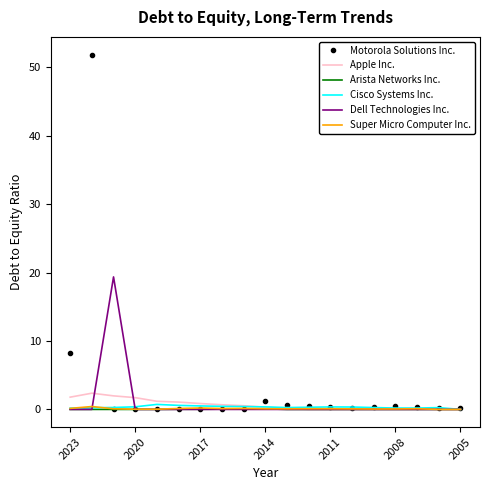

What is the difference between the second highest and second lowest values in the Cisco Systems Inc. series?

0.4